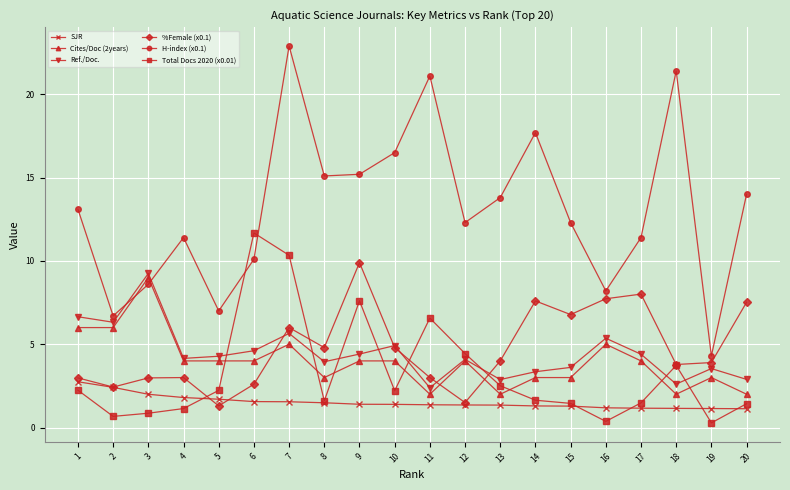

At which label does Total Docs 2020 (x0.01) reach its peak?

6